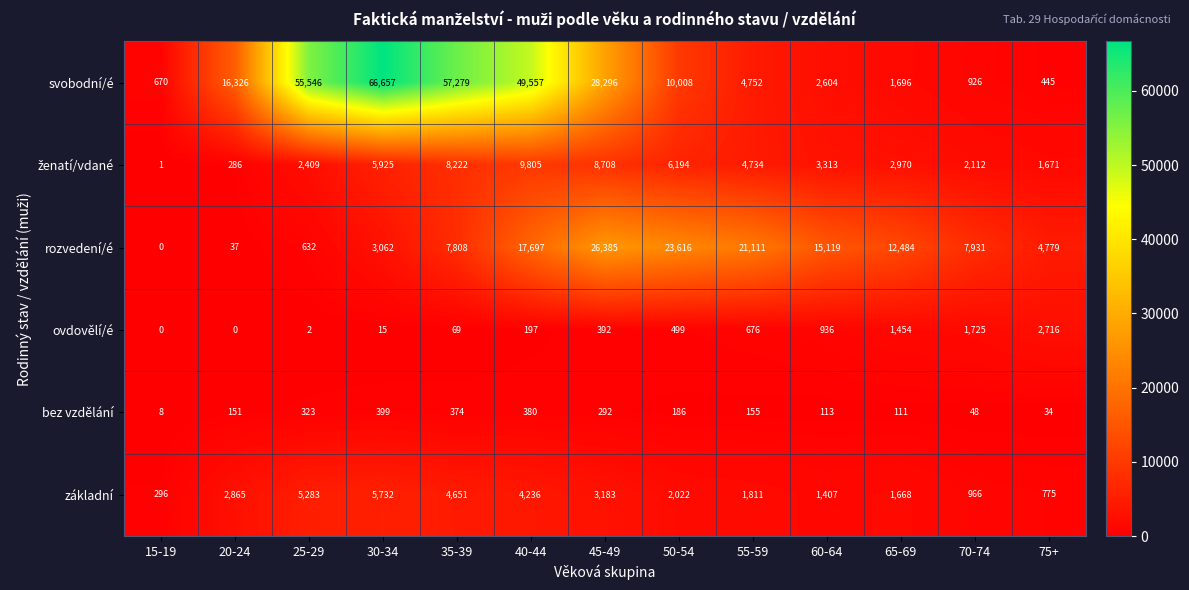

At how many categories does at least one series exceed 38028?

4